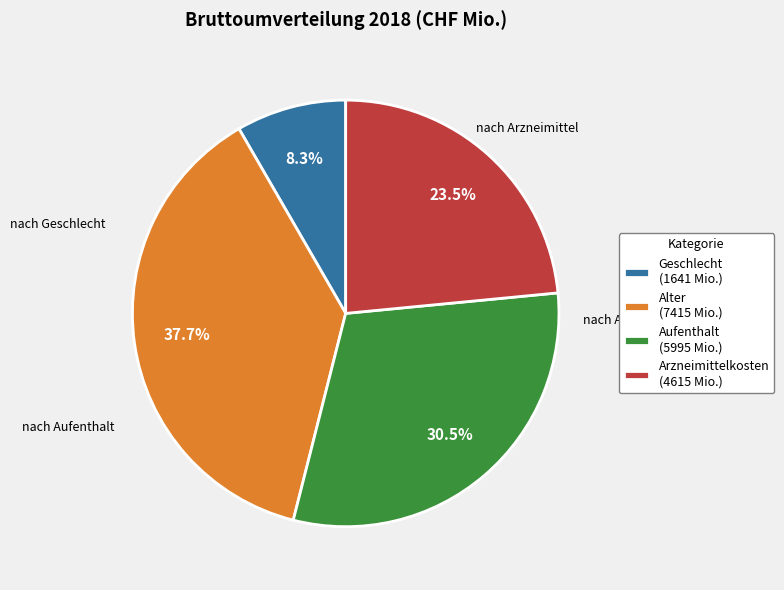

Is Geschlecht (1641 Mio.) the majority of the pie?

No